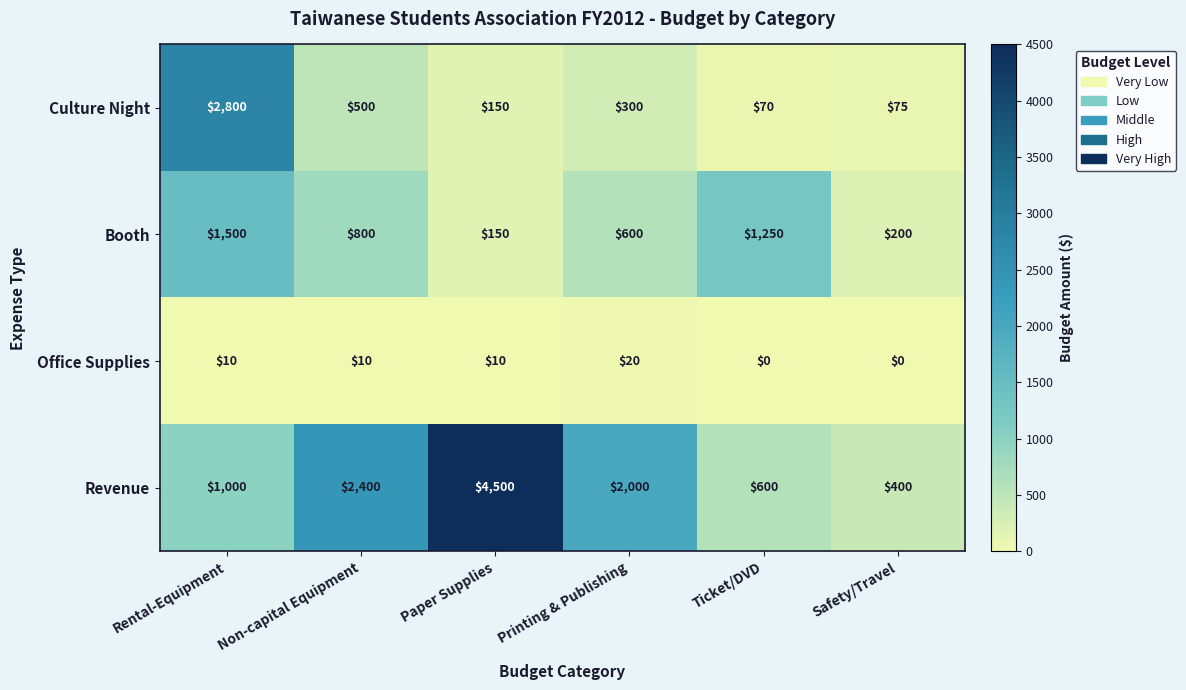

Reading left to right, extract all data points from this chart.

Culture Night: 2800	500	150	300	70	75
Booth: 1500	800	150	600	1250	200
Office Supplies: 10	10	10	20	0	0
Revenue: 1000	2400	4500	2000	600	400